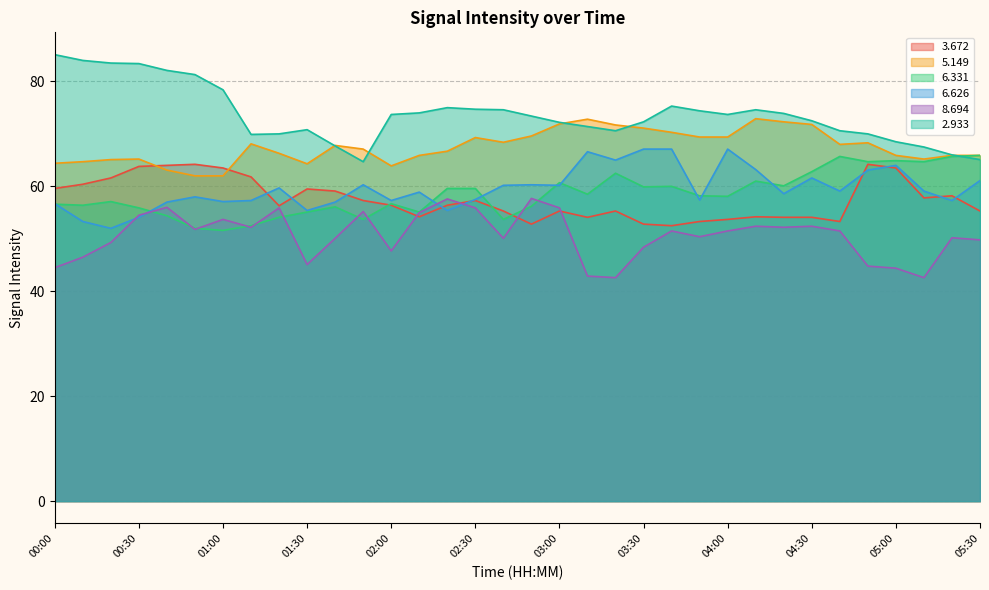

What is the total value across all series at 03:10?

366.3